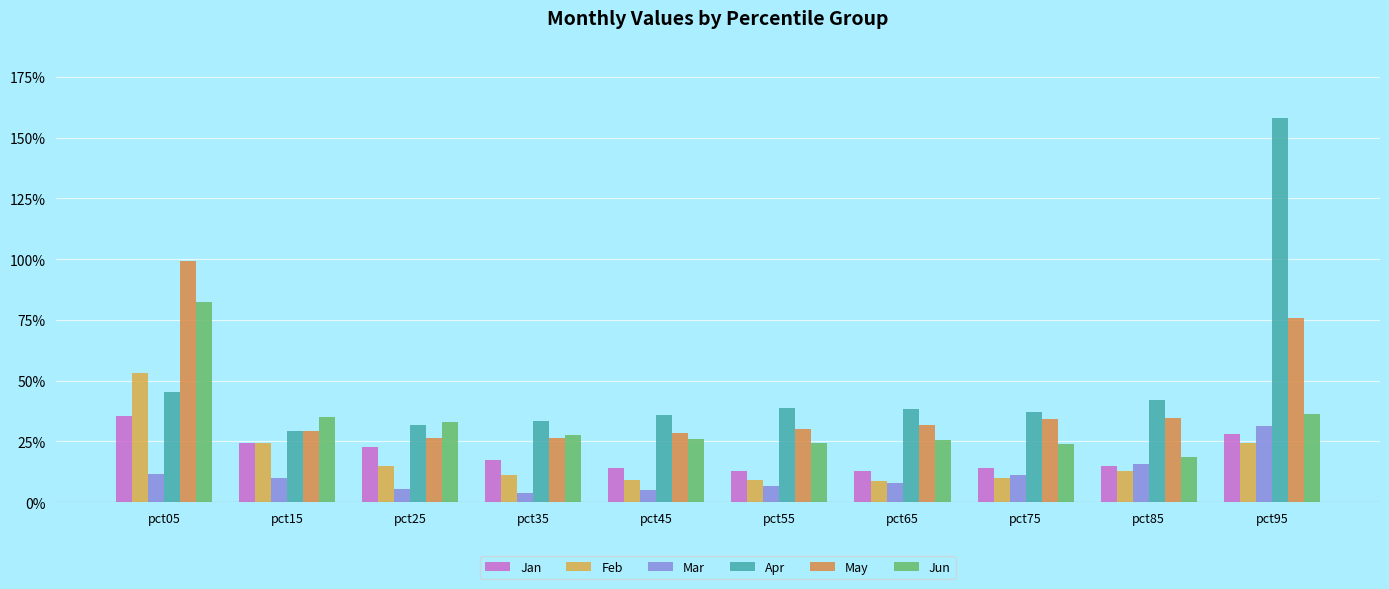

Reading left to right, transcribe all the data shown in this chart.

Jan: pct05=0.4	pct15=0.2	pct25=0.2	pct35=0.2	pct45=0.1	pct55=0.1	pct65=0.1	pct75=0.1	pct85=0.1	pct95=0.3
Feb: pct05=0.5	pct15=0.2	pct25=0.1	pct35=0.1	pct45=0.1	pct55=0.1	pct65=0.1	pct75=0.1	pct85=0.1	pct95=0.2
Mar: pct05=0.1	pct15=0.1	pct25=0.1	pct35=0.0	pct45=0.0	pct55=0.1	pct65=0.1	pct75=0.1	pct85=0.2	pct95=0.3
Apr: pct05=0.5	pct15=0.3	pct25=0.3	pct35=0.3	pct45=0.4	pct55=0.4	pct65=0.4	pct75=0.4	pct85=0.4	pct95=1.6
May: pct05=1.0	pct15=0.3	pct25=0.3	pct35=0.3	pct45=0.3	pct55=0.3	pct65=0.3	pct75=0.3	pct85=0.3	pct95=0.8
Jun: pct05=0.8	pct15=0.4	pct25=0.3	pct35=0.3	pct45=0.3	pct55=0.2	pct65=0.3	pct75=0.2	pct85=0.2	pct95=0.4